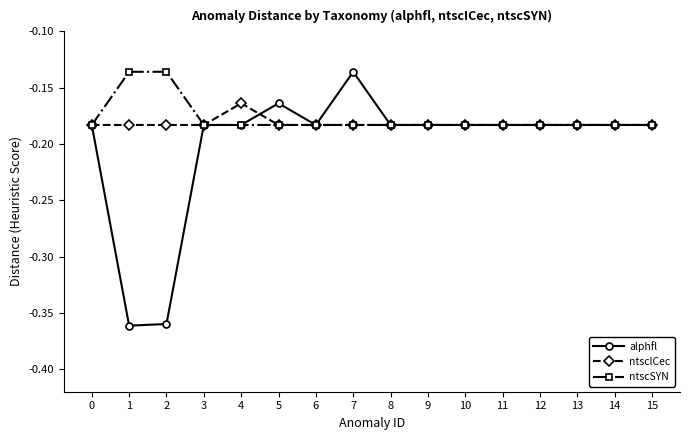

At which label is ntscICec closest to 0?

4